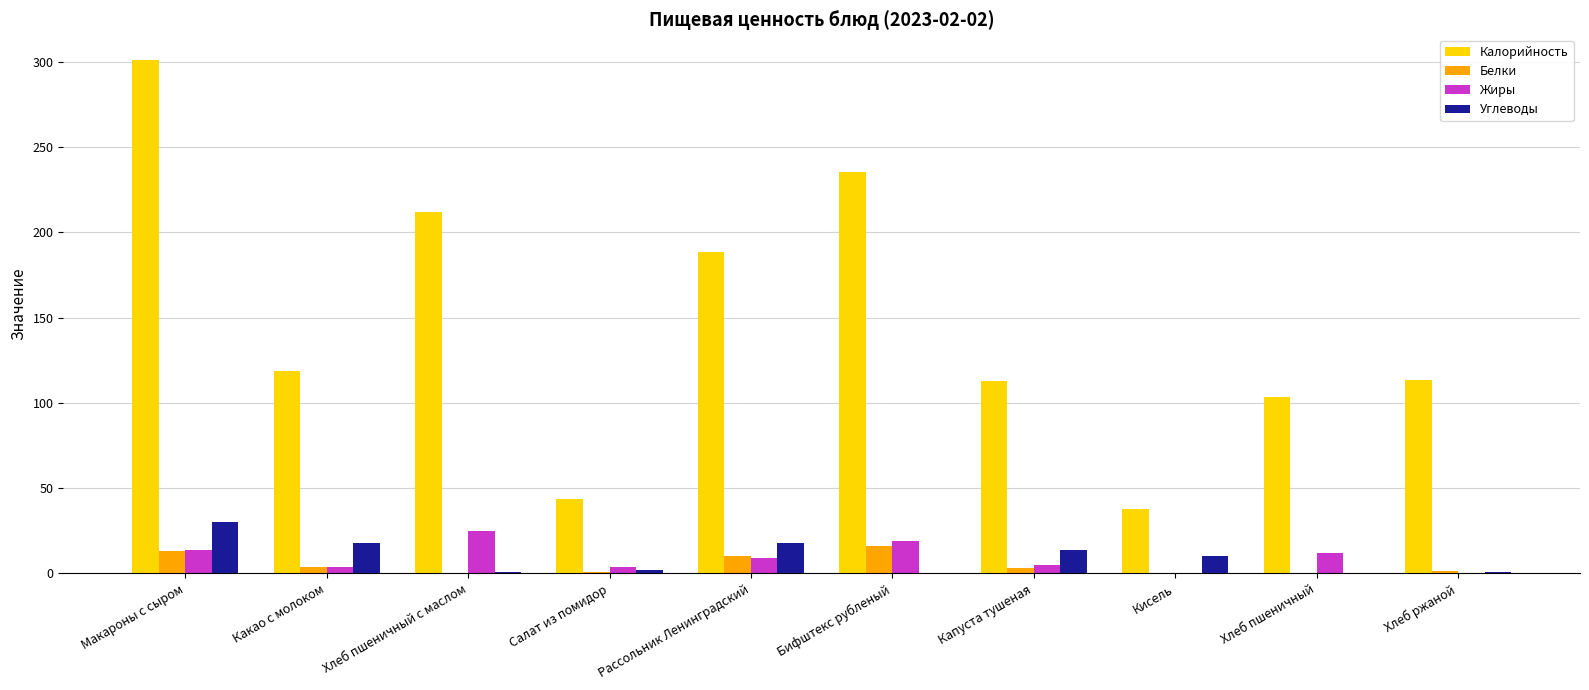

What is the sum of all Жиры values?

91.8